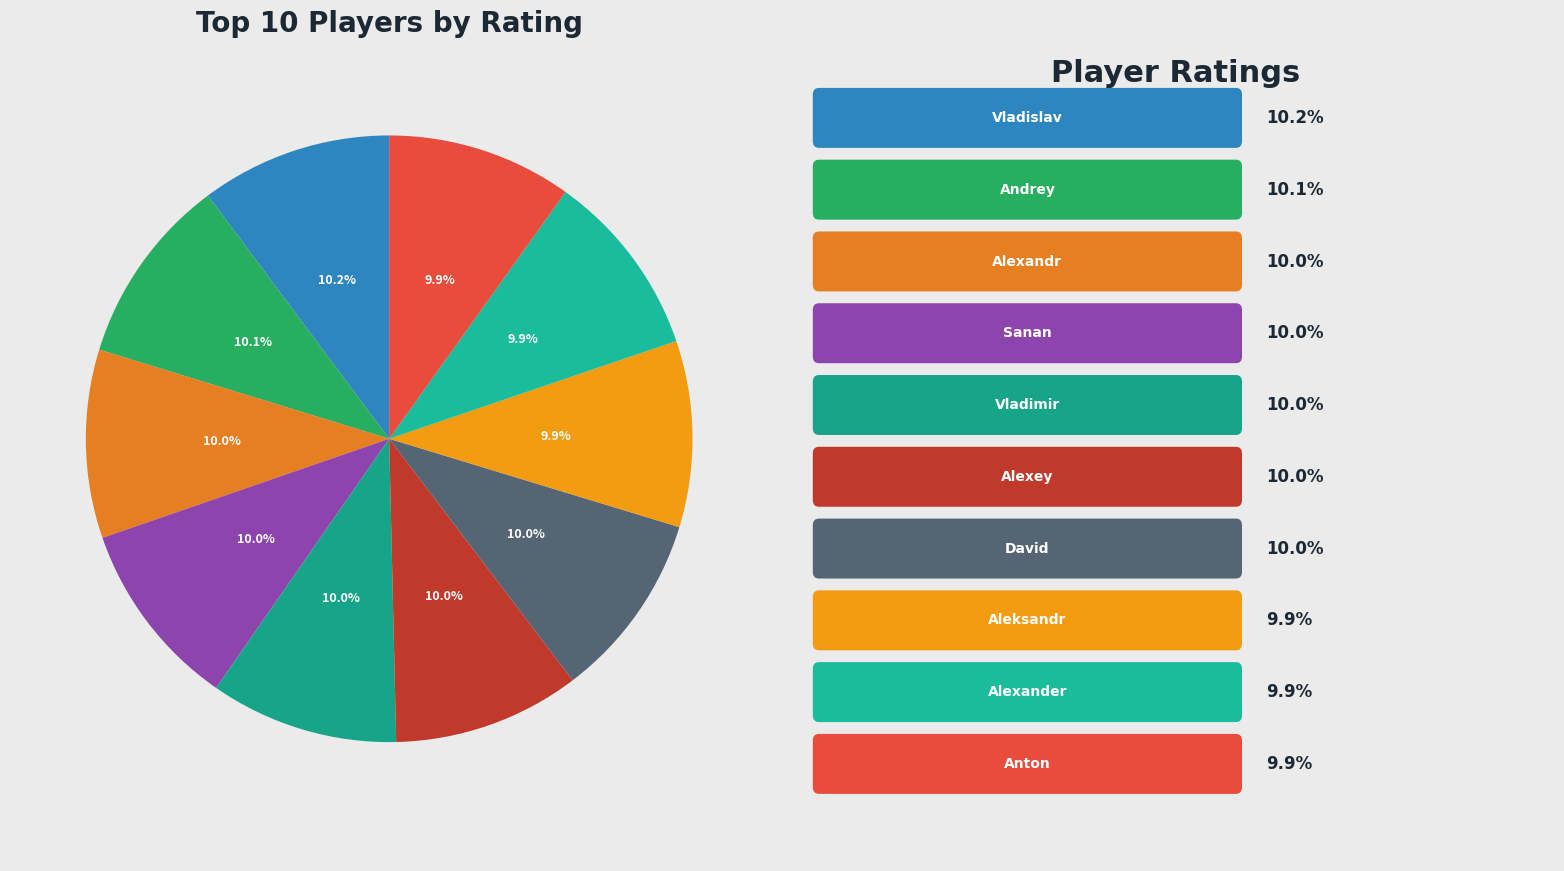

Count the number of slices in the pie.

10